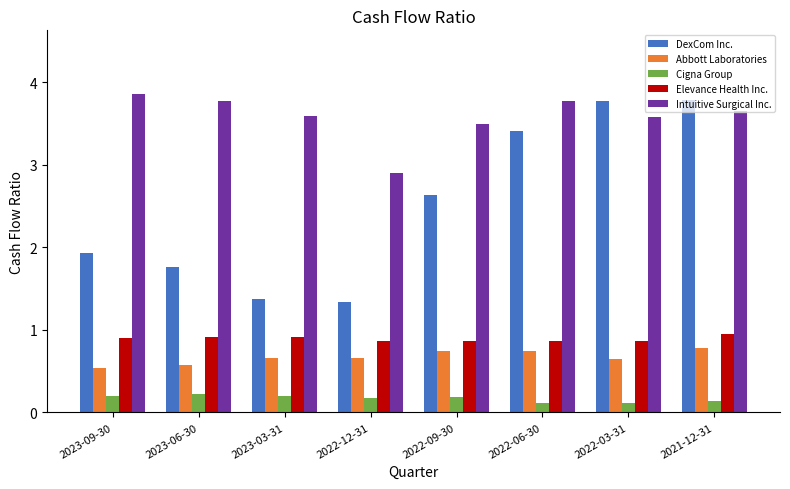

What are all the series names shown in the legend?

DexCom Inc., Abbott Laboratories, Cigna Group, Elevance Health Inc., Intuitive Surgical Inc.